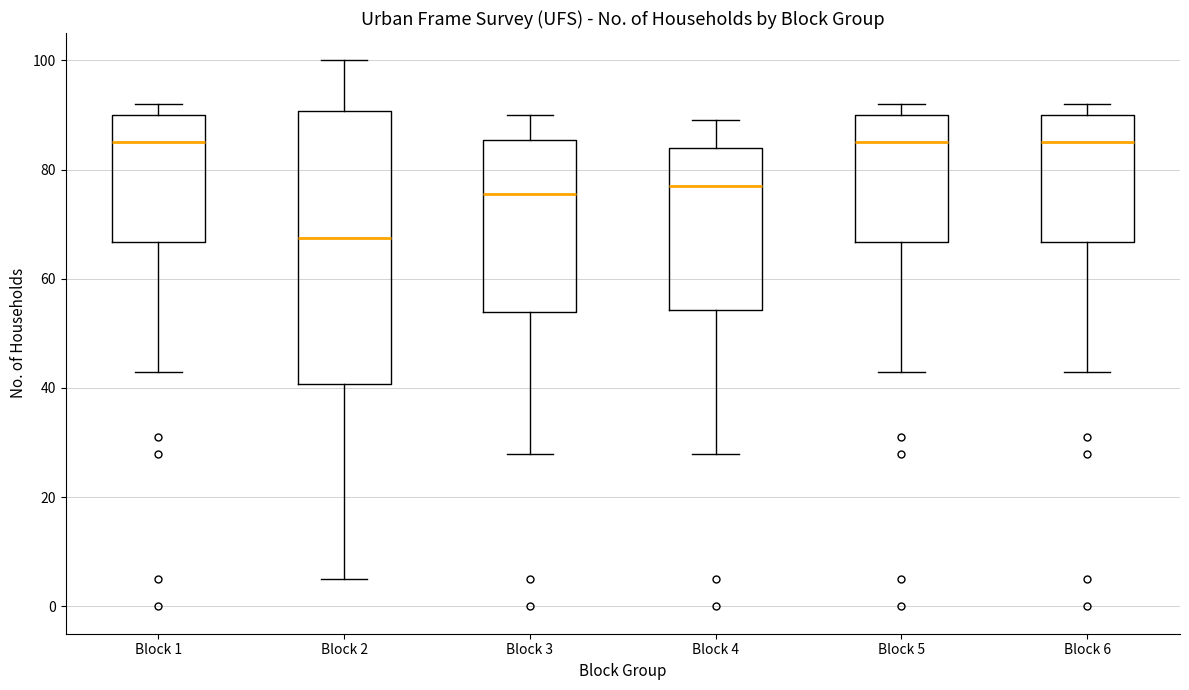

Reading left to right, transcribe this box plot: for each box, give where its median line is, the range the box spans, and where its two whiskers end, as read against the y-axis. The values are not printed on the chart, so give them approximately, as read against the axis.

Block 1: median 86, box 66 to 90, whiskers 44 to 92
Block 2: median 68, box 40 to 90, whiskers 6 to 100
Block 3: median 76, box 54 to 86, whiskers 28 to 90
Block 4: median 78, box 54 to 84, whiskers 28 to 90
Block 5: median 86, box 66 to 90, whiskers 44 to 92
Block 6: median 86, box 66 to 90, whiskers 44 to 92